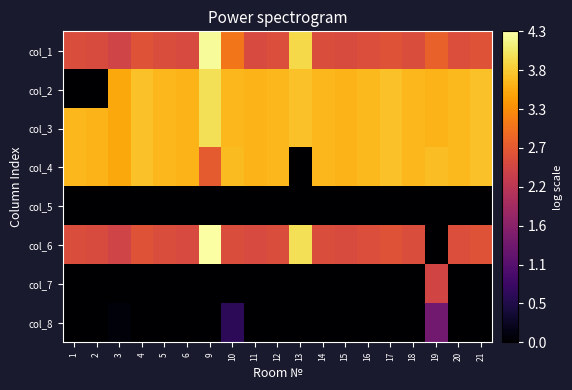

What is the spread (max minus min) of values at 15?

3.6